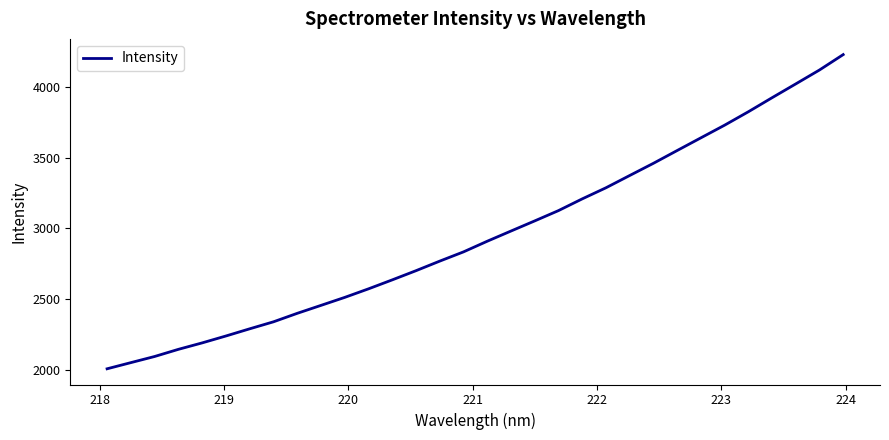

What is the difference between the maximum and minimum values?

2217.4